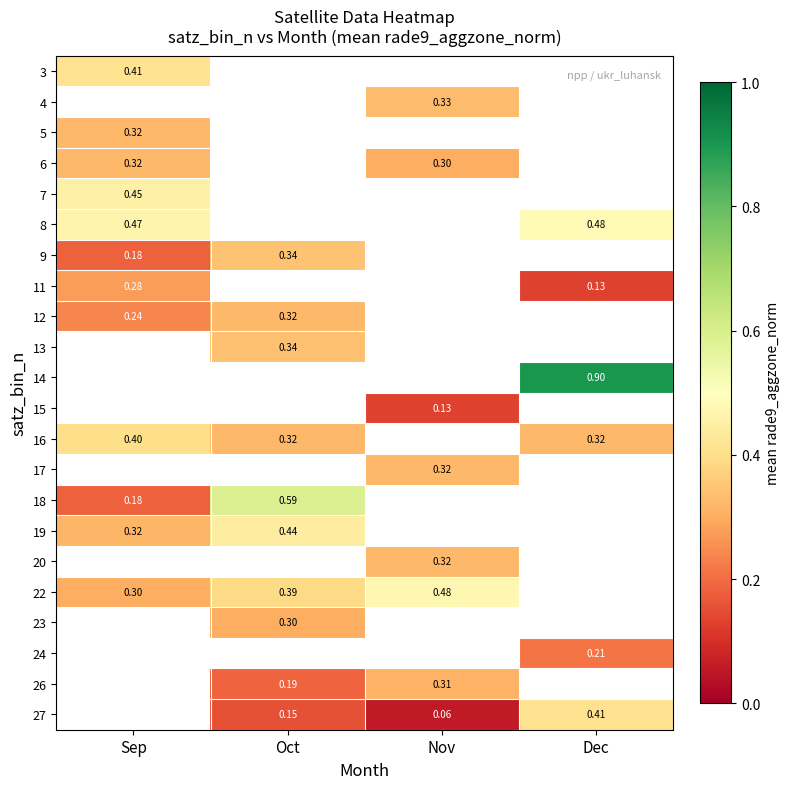

The 11 series shows 0.4 at Sep. True or false?

False